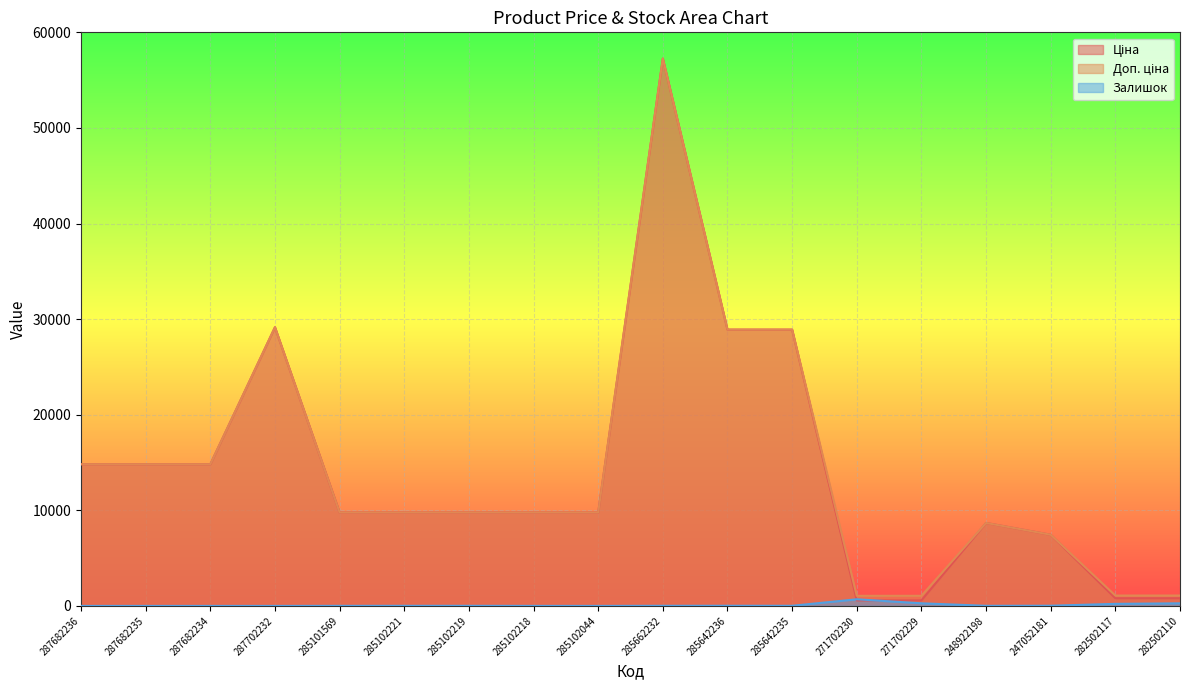

Is the value of Доп. ціна at 287702232 greater than the value of Залишок at 285102221?

Yes